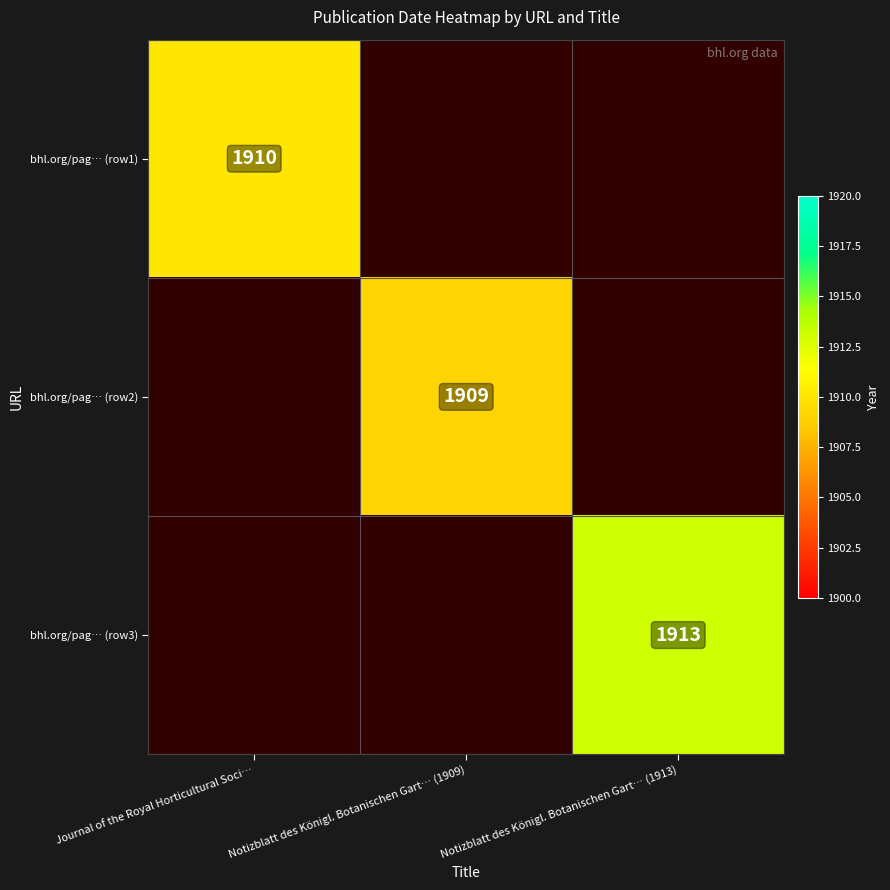

True or false: bhl.org/pag… (row3) has a value of 1913 at Notizblatt des Königl. Botanischen Gart… (1913).

True